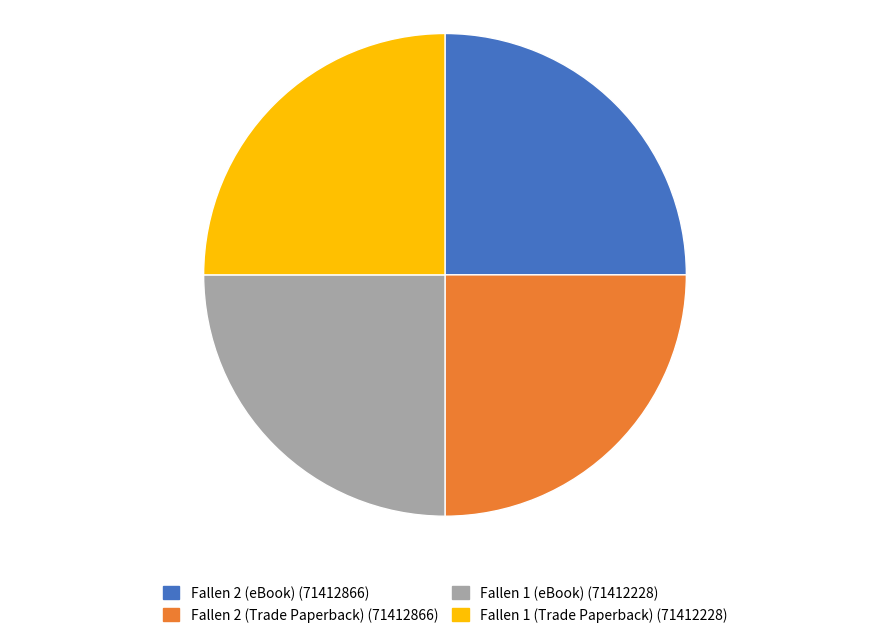

The Fallen 2 (Trade Paperback) slice represents 32% of the pie. True or false?

False